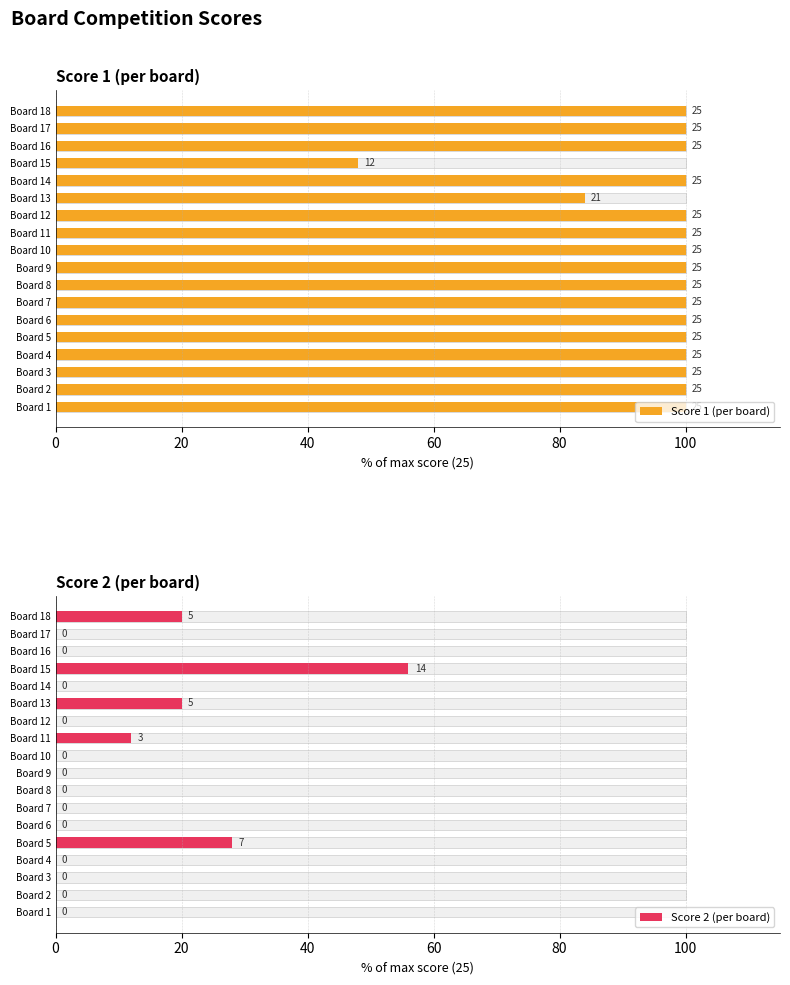

Count the Score 2 (per board) values in the range 0 to 12.

14